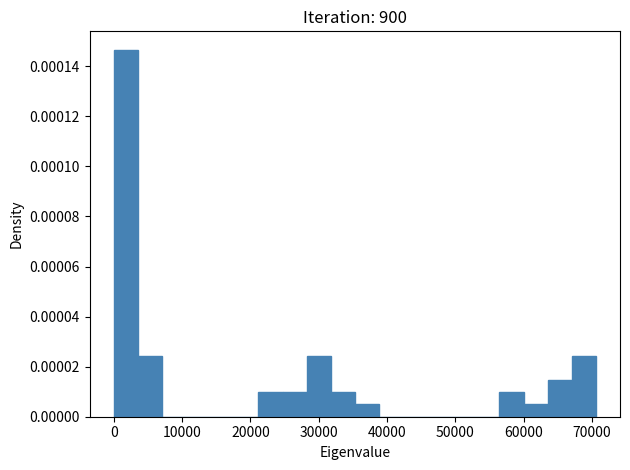

Read against the x-axis, roughly where is the centre of the tallest bar?

2000